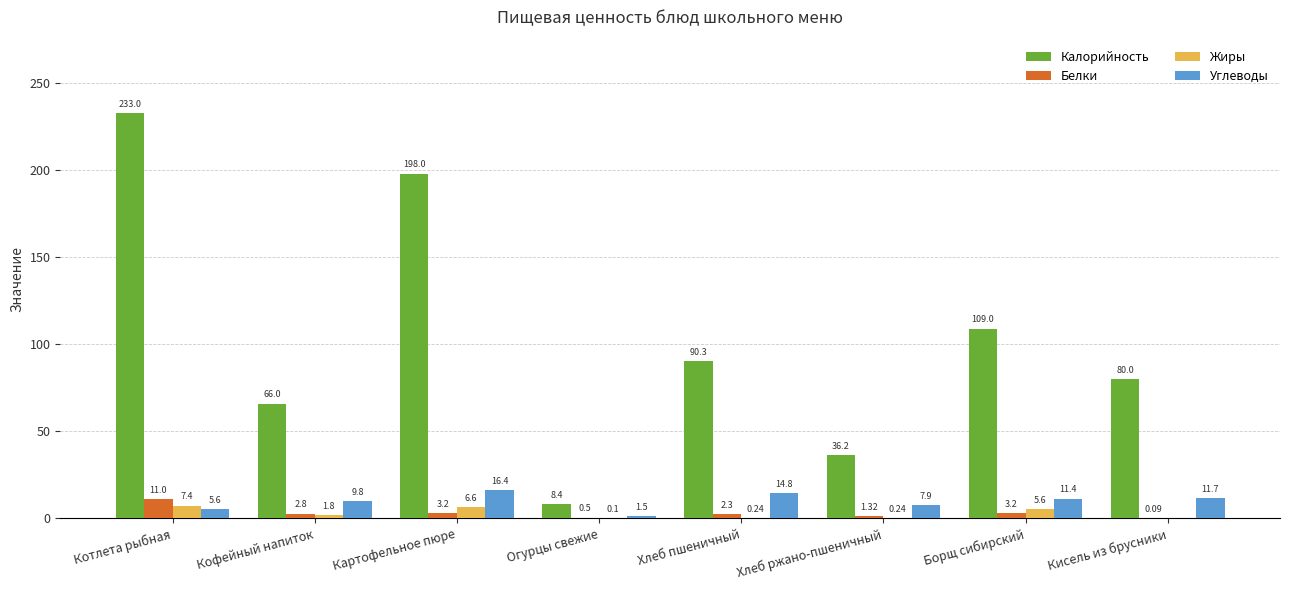

Which series changed the most between Кофейный напиток and Борщ сибирский?

Калорийность